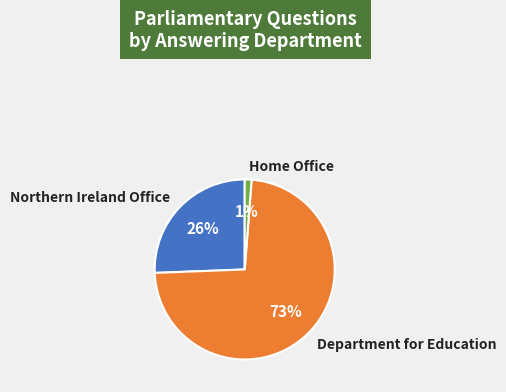

To the nearest percent, what is the difference between the largest and smallest slice percentages?

72%